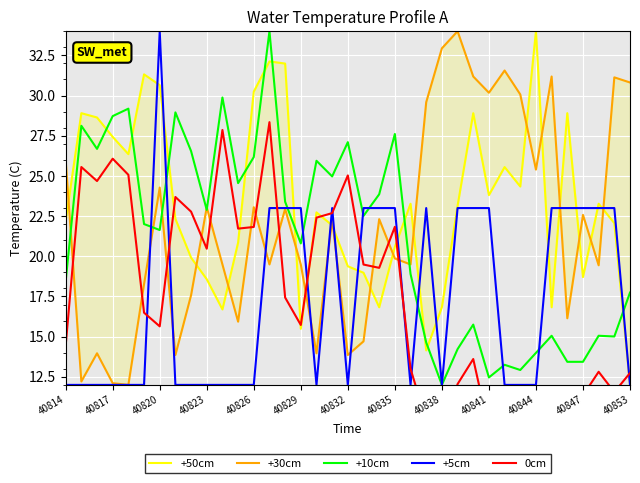

Reading left to right, extract all data points from this chart.

+50cm: 22.2	28.9	28.6	27.4	26.4	31.3	30.6	22.3	19.9	18.6	16.7	20.9	30.2	32.1	32.0	15.5	22.7	21.9	19.4	19.0	16.8	20.6	23.3	14.1	16.8	23.1	28.9	23.8	25.5	24.3	34.0	16.8	28.9	18.7	23.3	22.1	12.0
+30cm: 26.0	12.2	14.0	12.1	12.0	18.3	24.3	13.9	17.6	23.1	19.5	15.9	23.1	19.5	22.9	19.5	14.0	22.3	13.9	14.7	22.3	19.9	19.5	29.6	32.9	34.0	31.2	30.2	31.6	30.1	25.4	31.2	16.1	22.6	19.4	31.1	30.8
+10cm: 18.4	28.1	26.7	28.7	29.2	22.0	21.6	29.0	26.5	22.9	29.9	24.6	26.2	34.0	23.4	20.8	25.9	25.0	27.1	22.5	23.9	27.6	18.9	14.6	12.0	14.2	15.8	12.5	13.3	12.9	14.0	15.1	13.4	13.4	15.1	15.0	17.7
+5cm: 12.0	12.0	12.0	12.0	12.0	12.0	34.0	12.0	12.0	12.0	12.0	12.0	12.0	23.0	23.0	23.0	12.0	23.0	12.0	23.0	23.0	23.0	12.0	23.0	12.0	23.0	23.0	23.0	12.0	12.0	12.0	23.0	23.0	23.0	23.0	23.0	12.0
0cm: 14.4	25.6	24.7	26.1	25.1	16.5	15.6	23.7	22.8	20.5	27.9	21.7	21.8	28.3	17.4	15.7	22.4	22.7	25.0	19.5	19.3	21.8	13.0	9.8	8.7	12.0	13.6	9.2	8.5	7.1	8.2	10.4	10.3	11.3	12.8	11.6	12.7